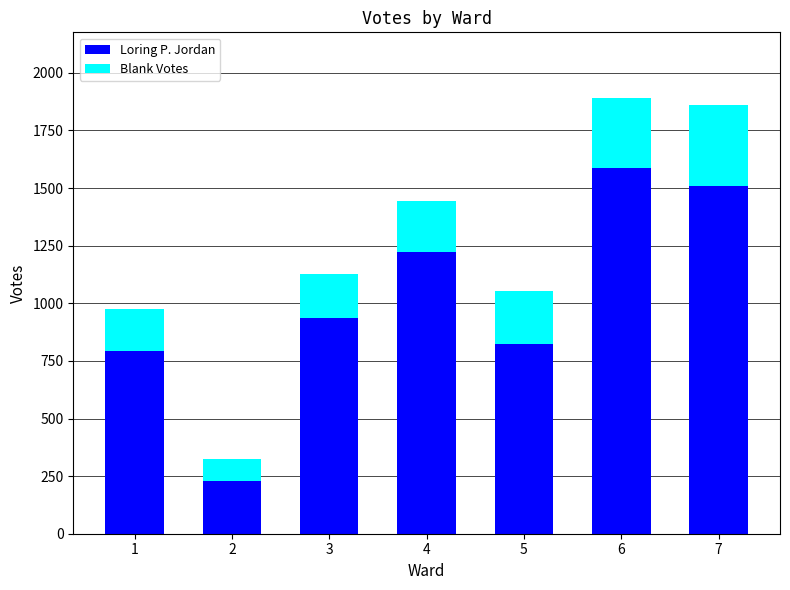

How many categories are shown in the chart?

7